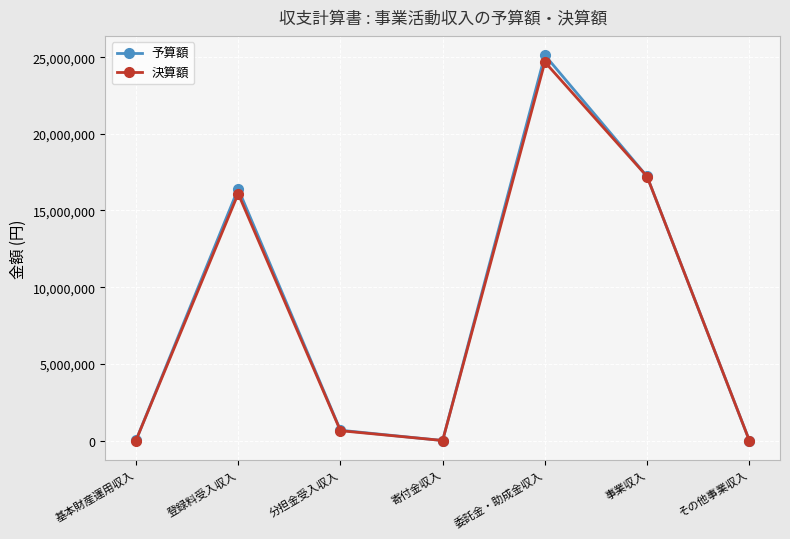

What is the difference between the maximum and minimum values in the 決算額 series?

24680450